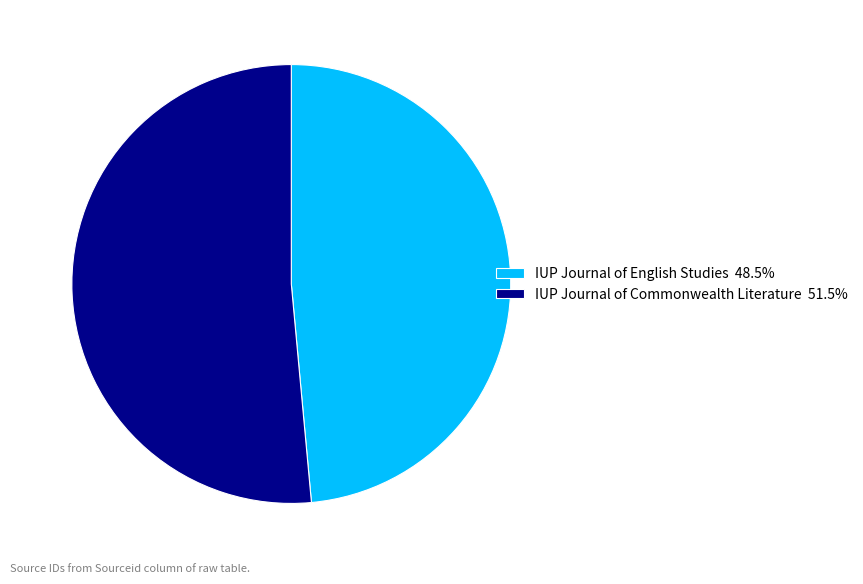

The IUP Journal of Commonwealth Literature slice represents 51% of the pie. True or false?

True